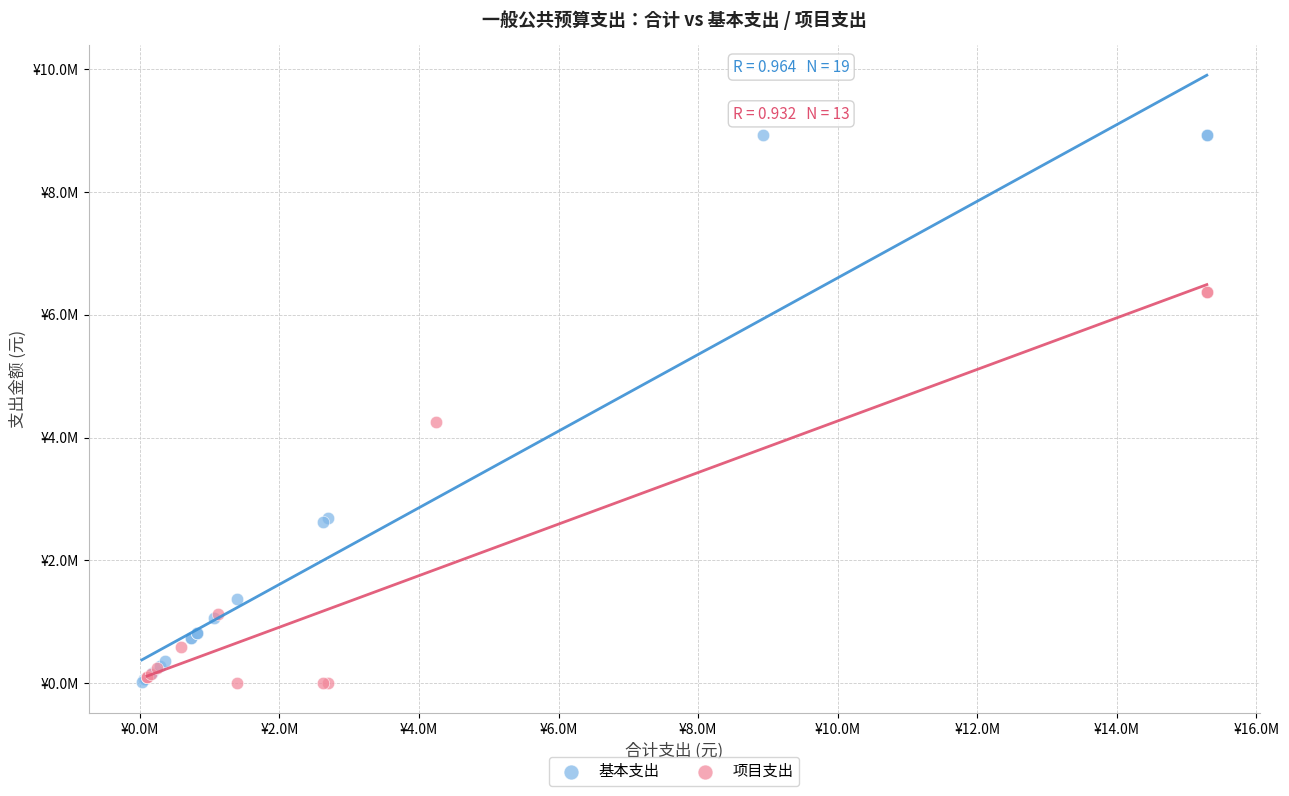

What are all the series names shown in the legend?

基本支出, 项目支出